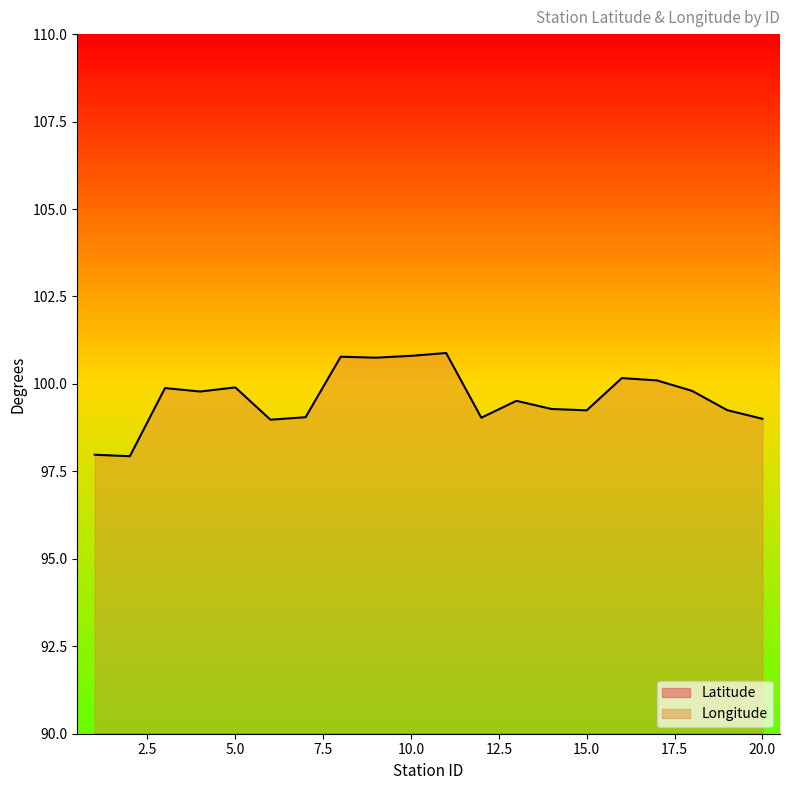

Where is the first local maximum for Longitude?

3